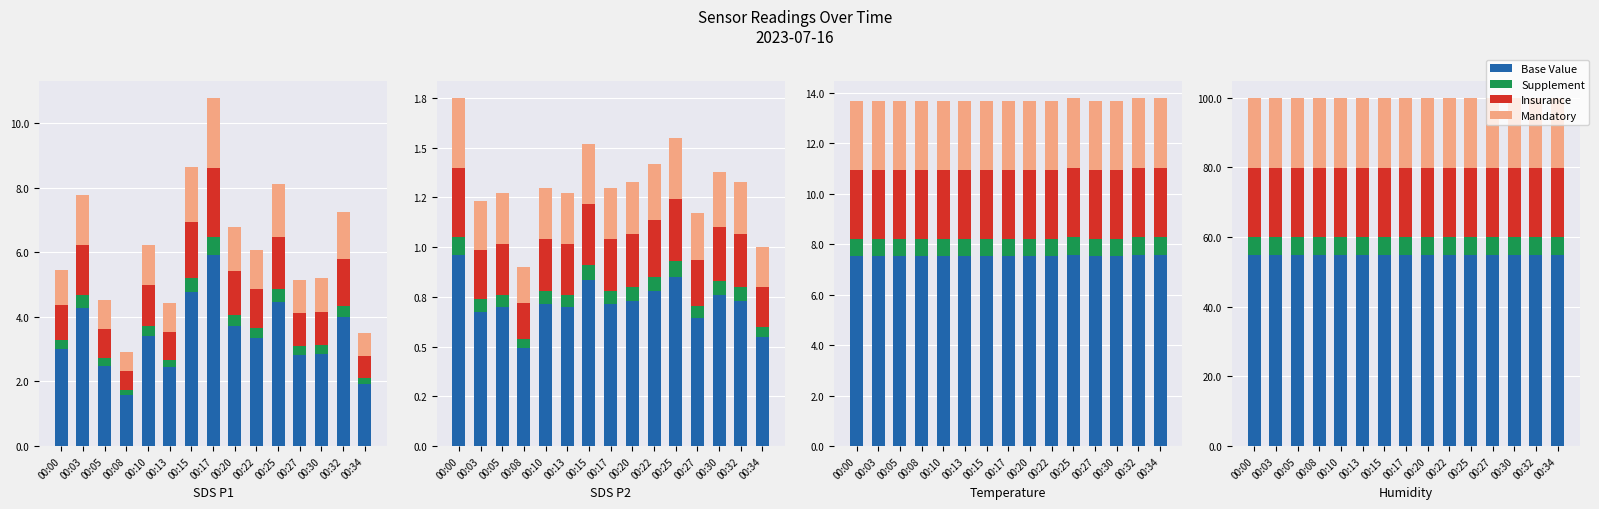

What are all the series names shown in the legend?

Base Value, Supplement, Insurance, Mandatory